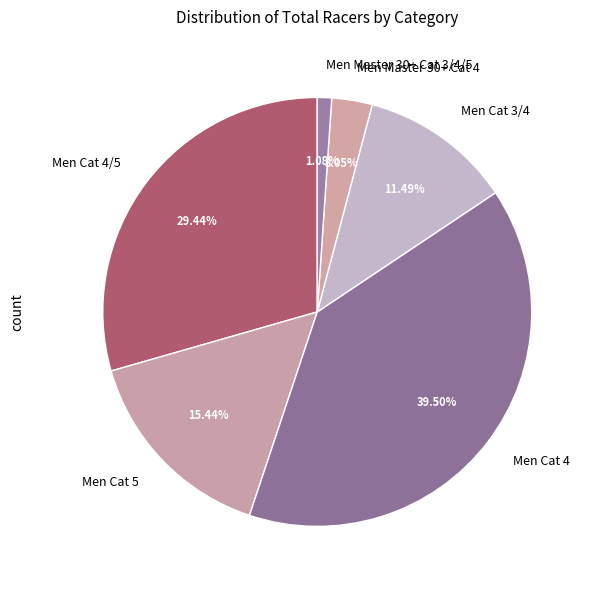

What is the largest slice in the pie chart?

Men Cat 4